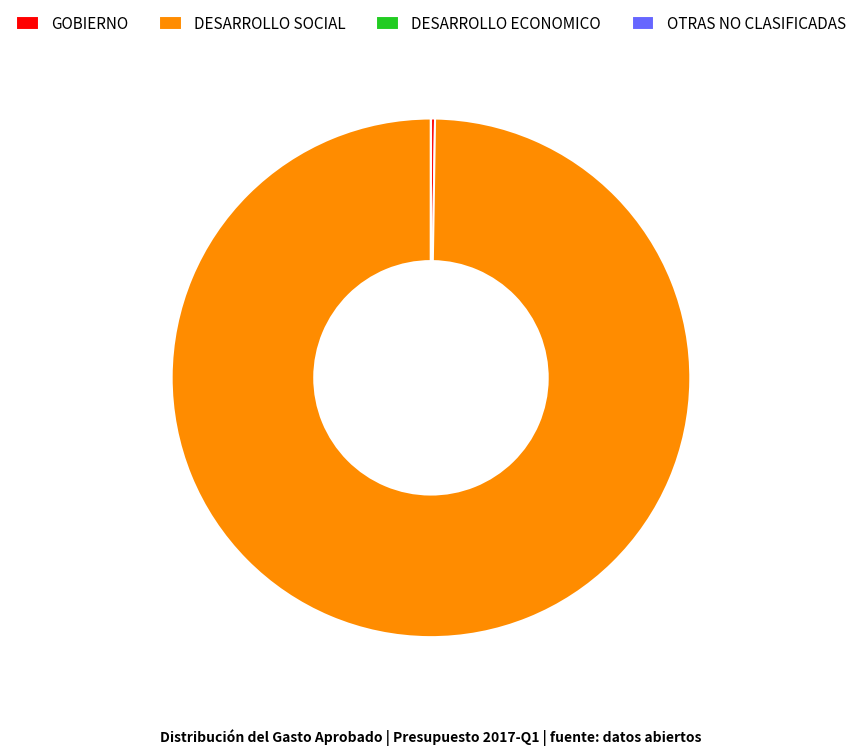

The DESARROLLO SOCIAL slice represents 100% of the pie. True or false?

True